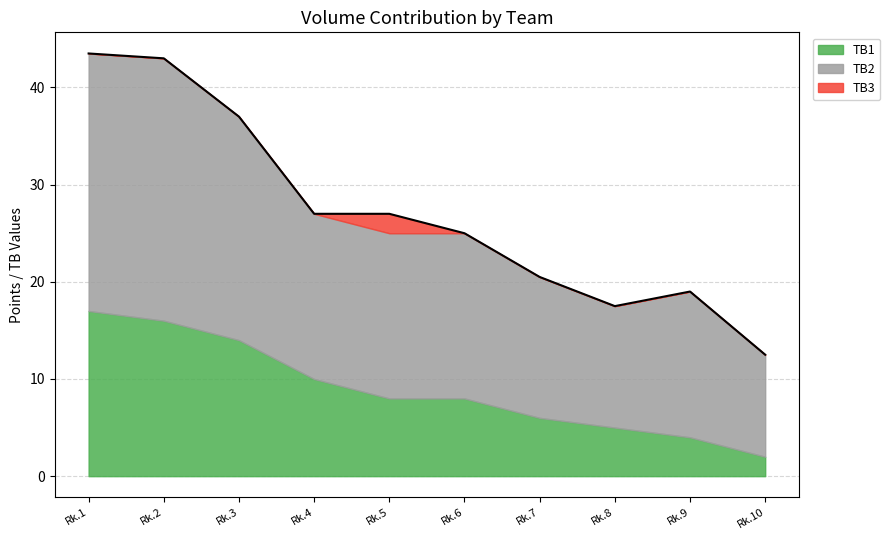

Is it true that TB3 equals 0.8 at Schach ohne Grenzen?

False